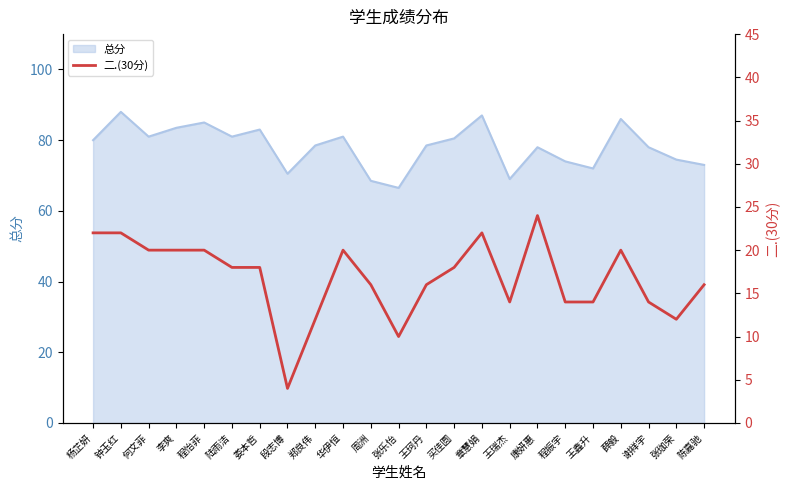

Which has a higher value, 程振宇 or 钟玉红?

钟玉红